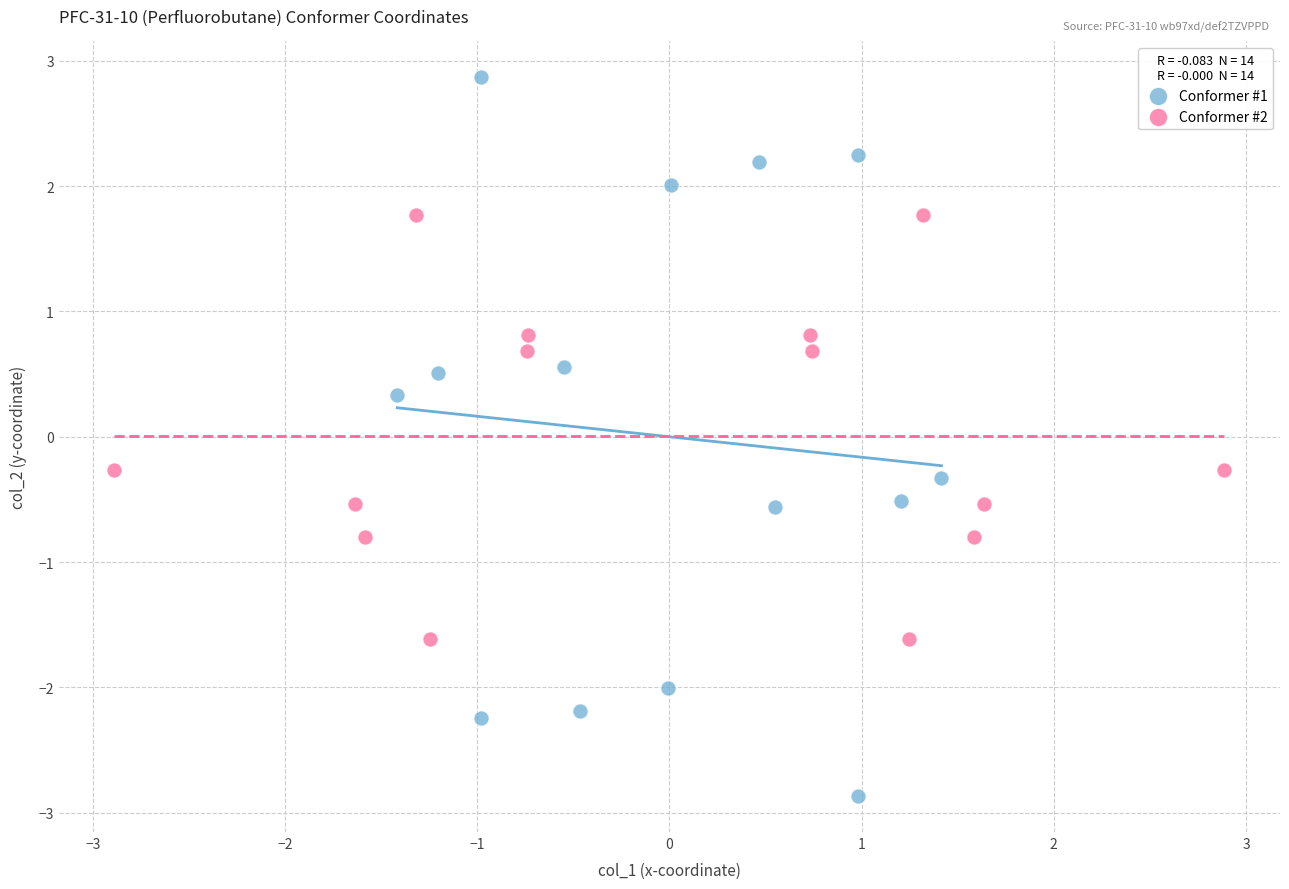

Which series has the widest spread of Y values?

Conformer #1